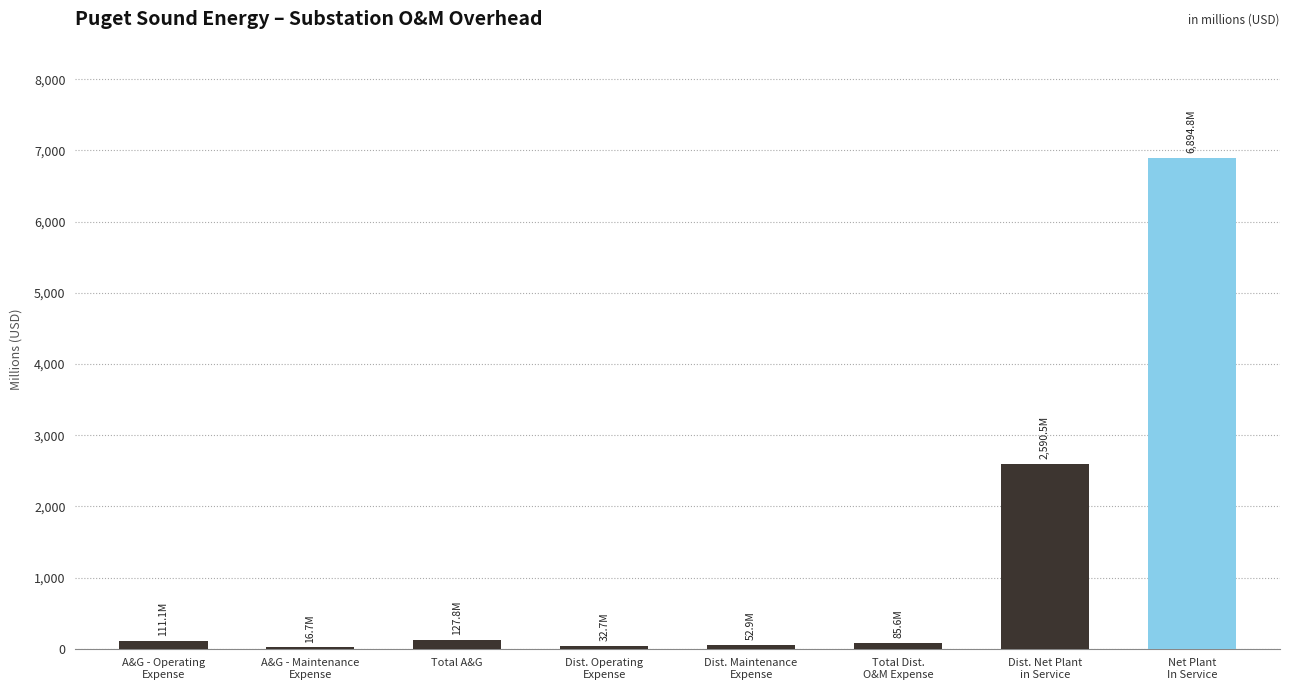

What is the greatest value displayed?

6894.8